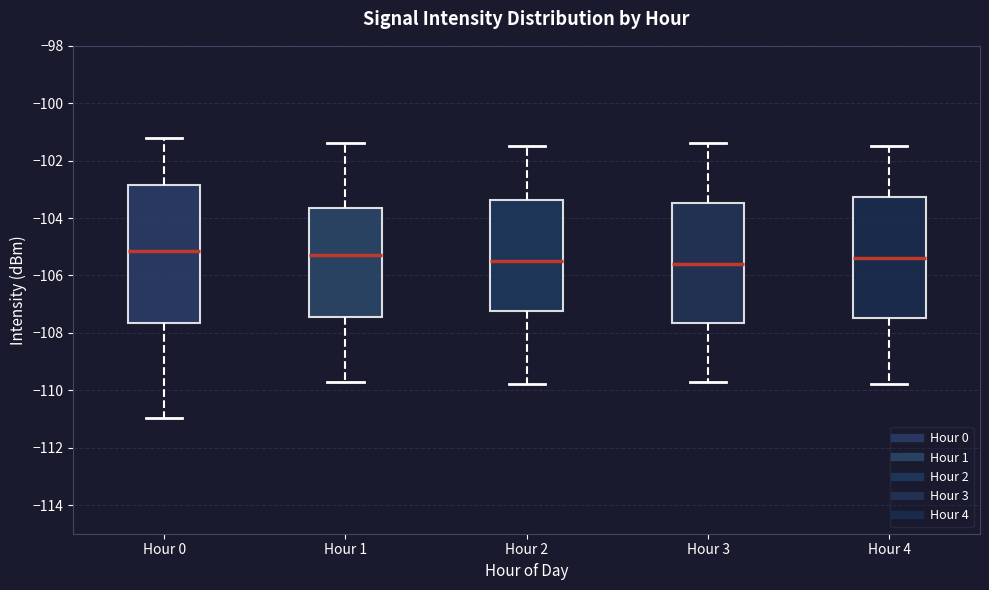

Where does the upper whisker of the box for Hour 2 end on the y-axis? The values are not printed on the chart, so give them approximately, as read against the axis.

-101.4